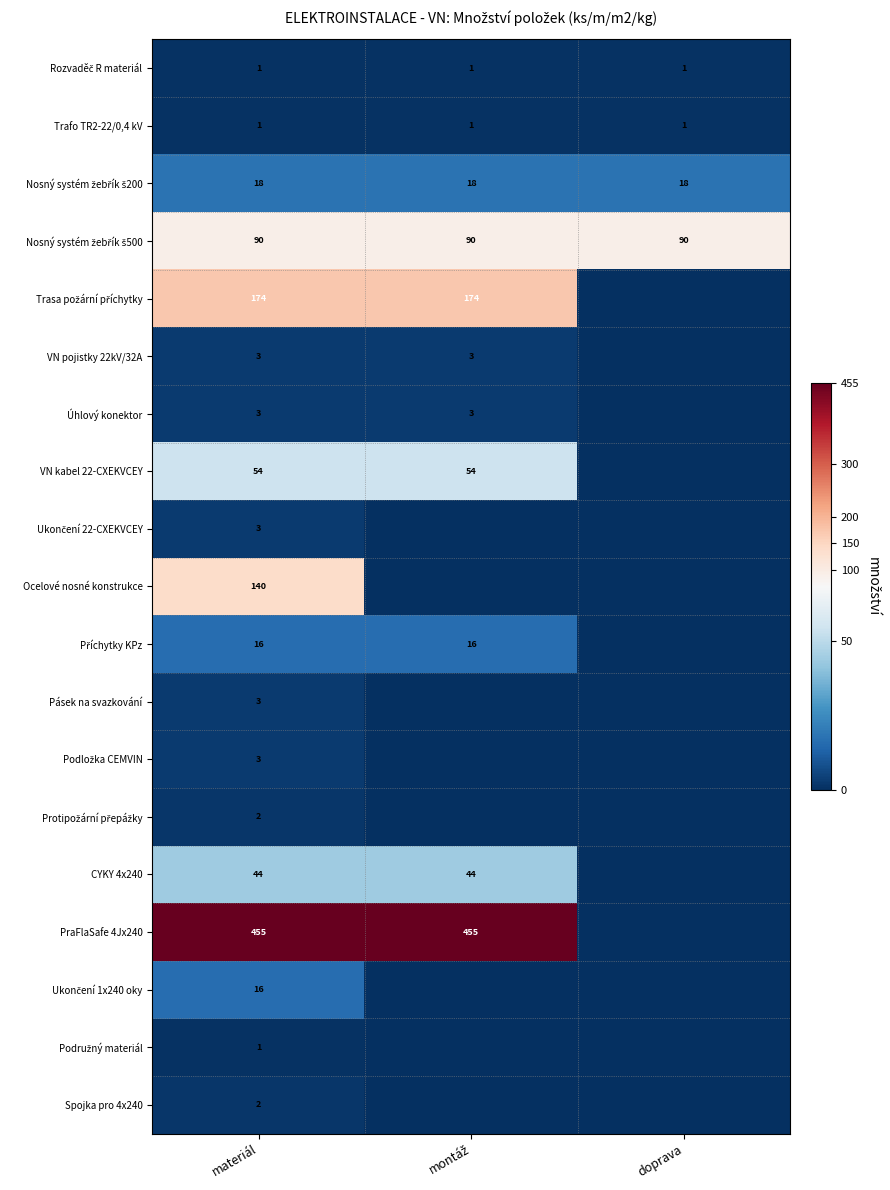

True or false: Spojka pro 4x240 has a value of 3 at materiál.

False